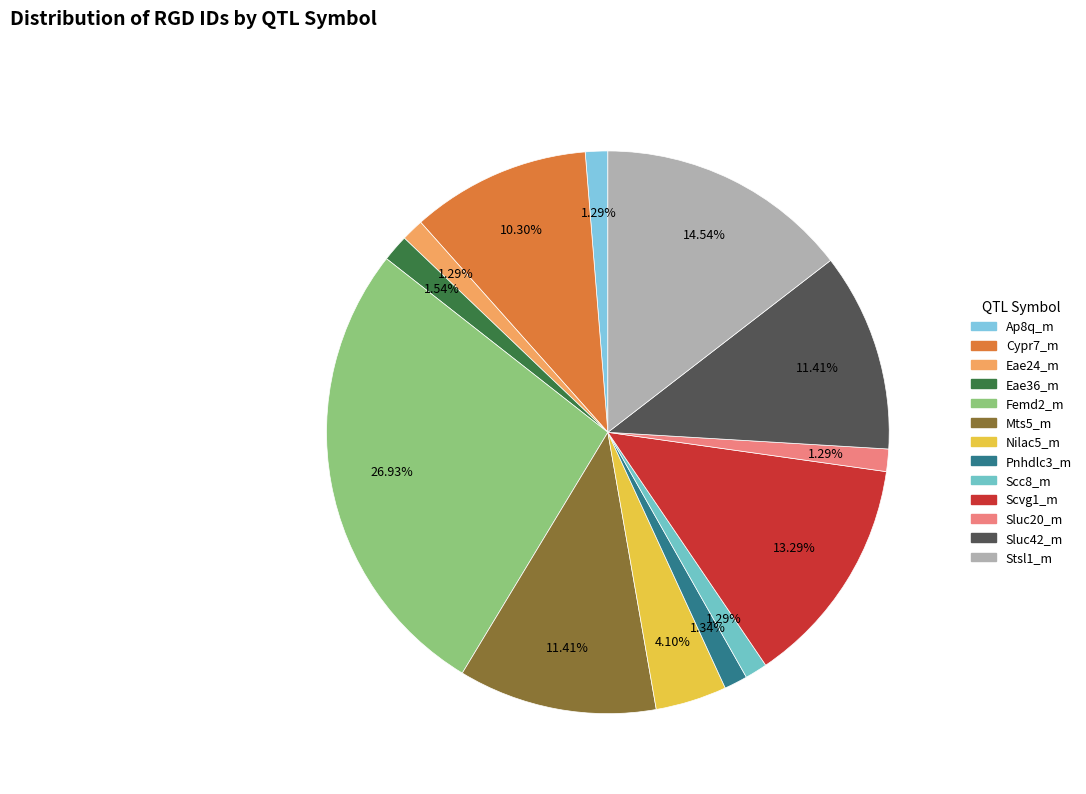

Does Femd2_m represent more than half of the total?

No